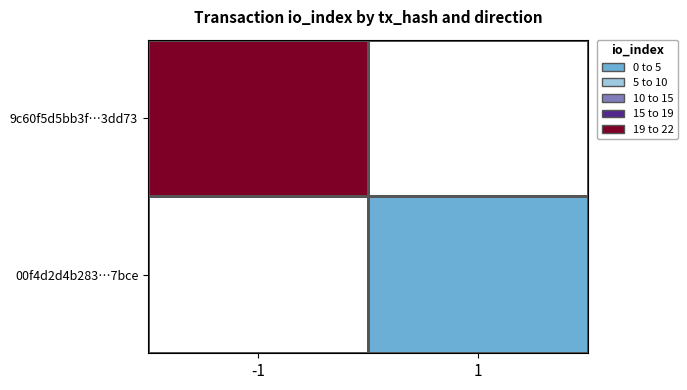

Rank the series by their average value, from highest to lowest.

9c60f5d5bb3f…3dd73, 00f4d2d4b283…7bce